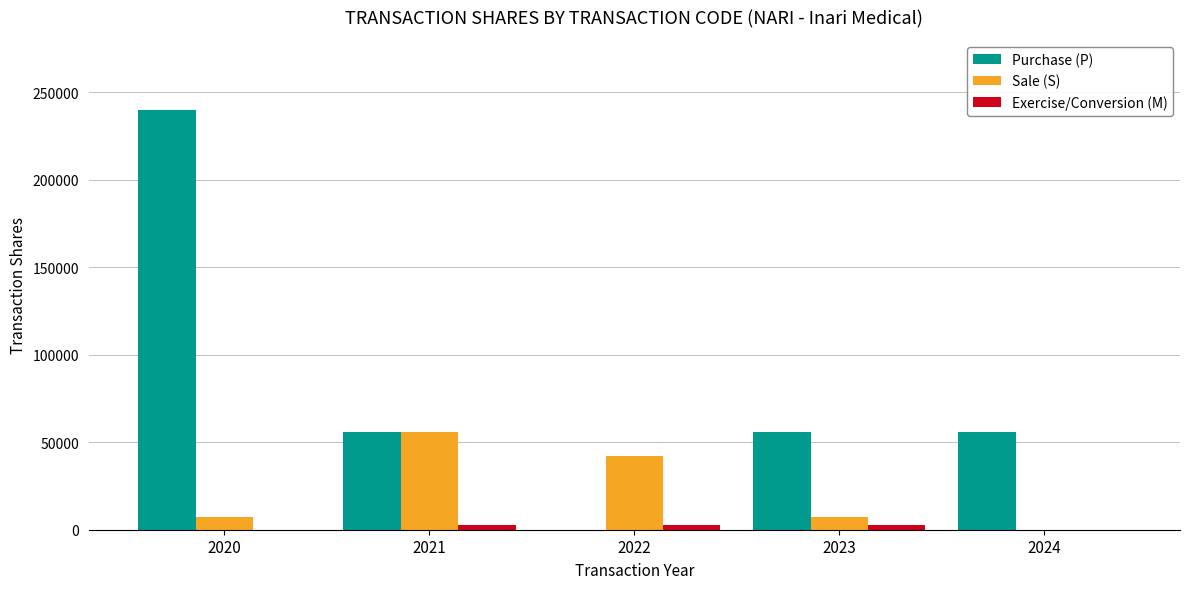

What are all the series names shown in the legend?

Purchase (P), Sale (S), Exercise/Conversion (M)